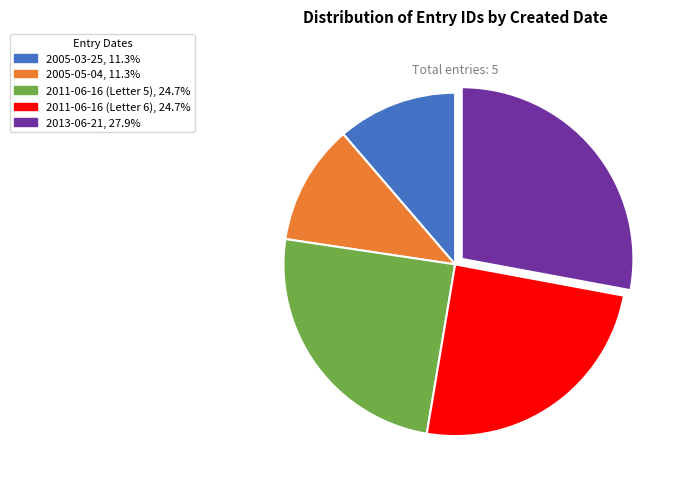

Does 2013-06-21 represent more than half of the total?

No